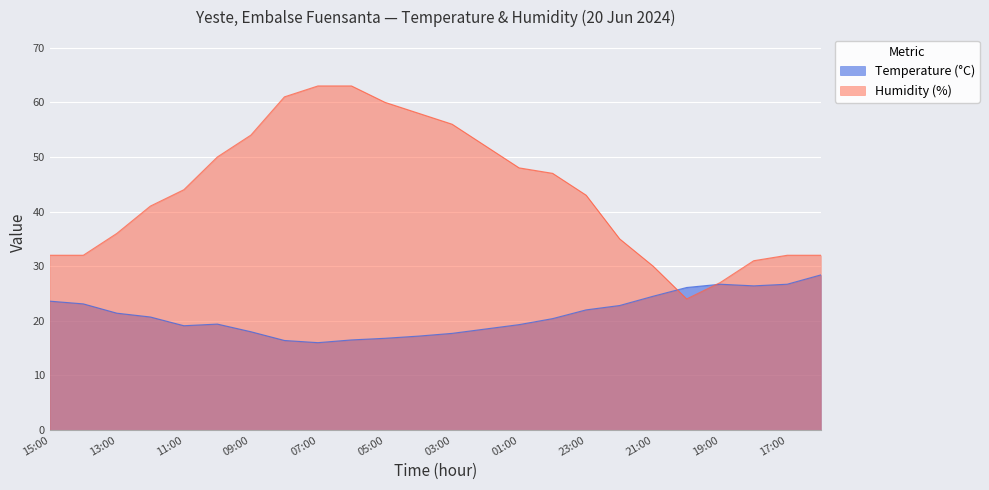

Which series has the largest total across all categories?

Humidity (%)